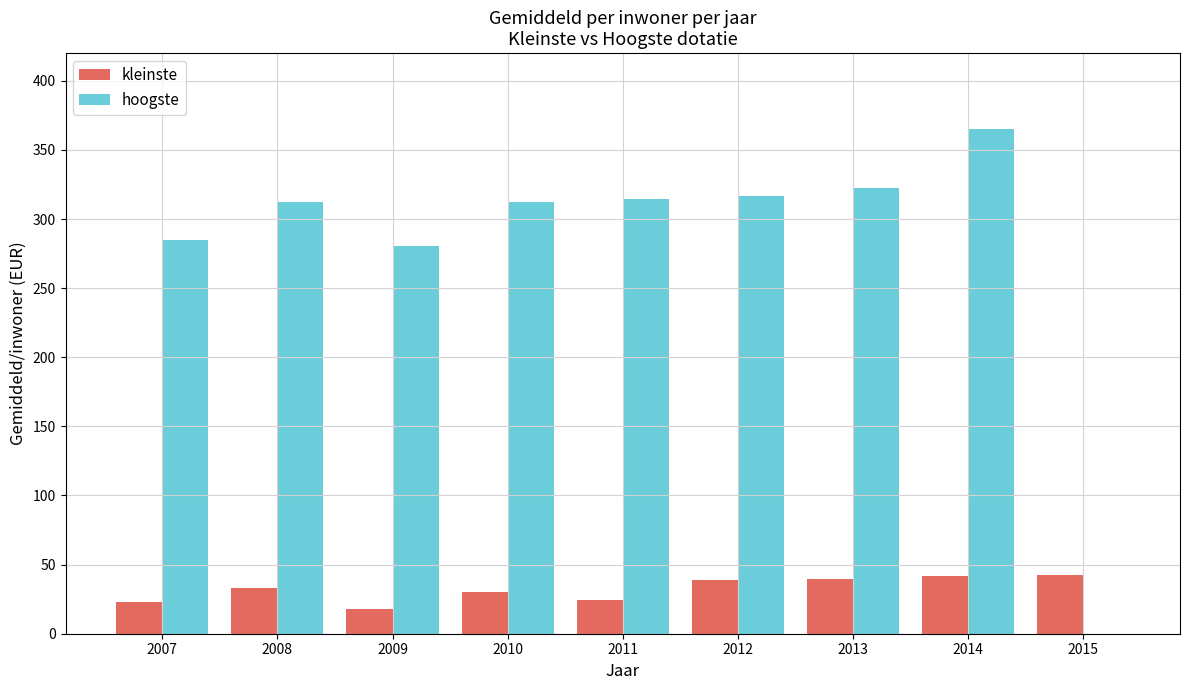

What is the spread (max minus min) of values at 2009?

262.1